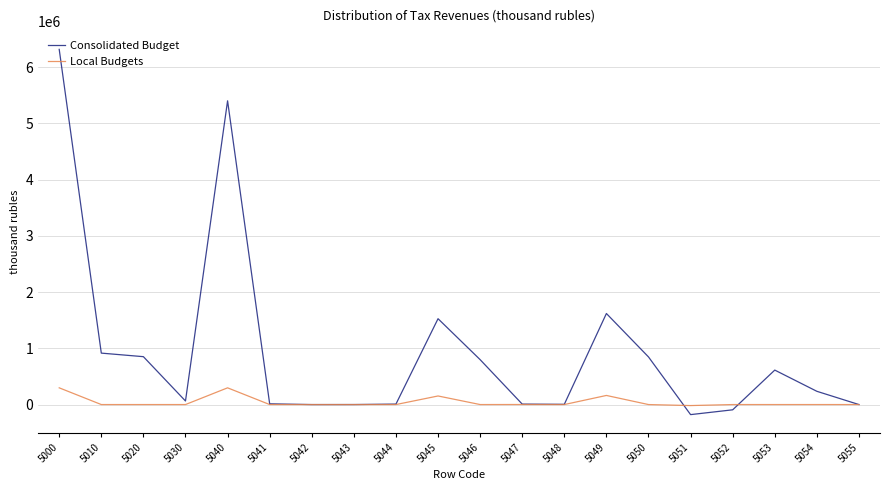

At which category is the sum across all series the highest?

5000